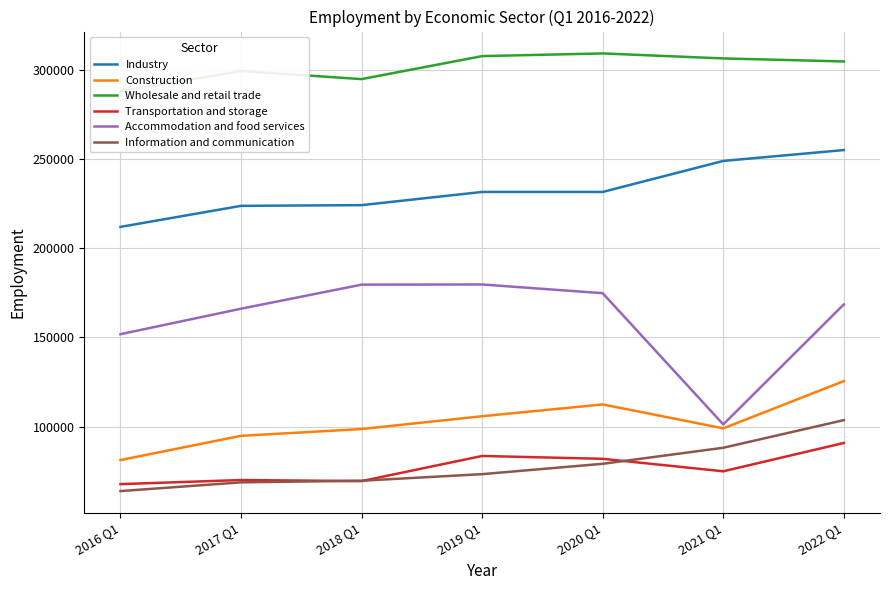

Between 2018 Q1 and 2021 Q1, which series saw the biggest shift?

Accommodation and food services